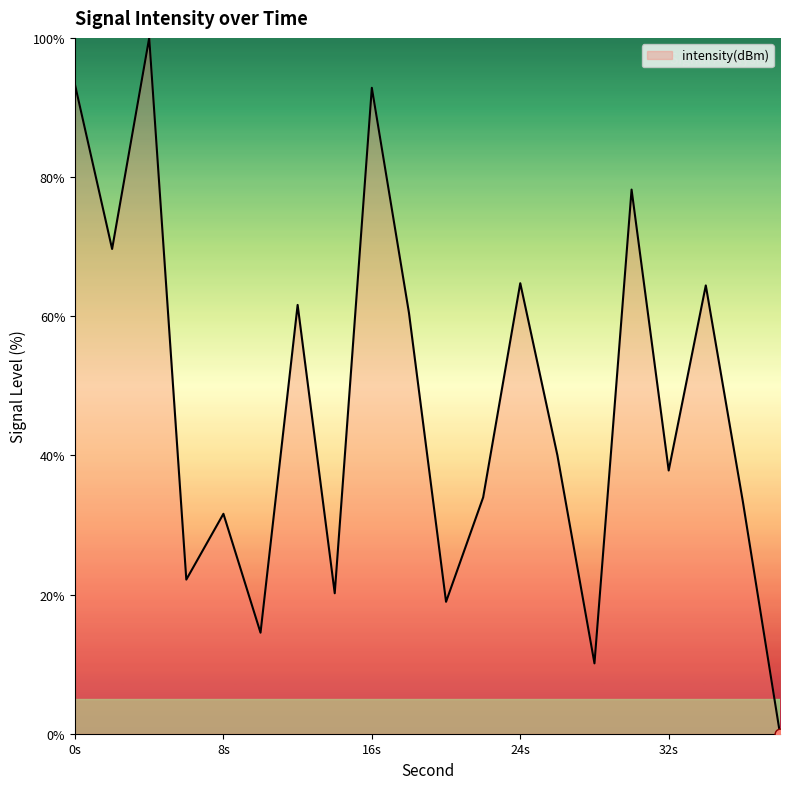

What is the difference between the maximum and minimum values?

100.0